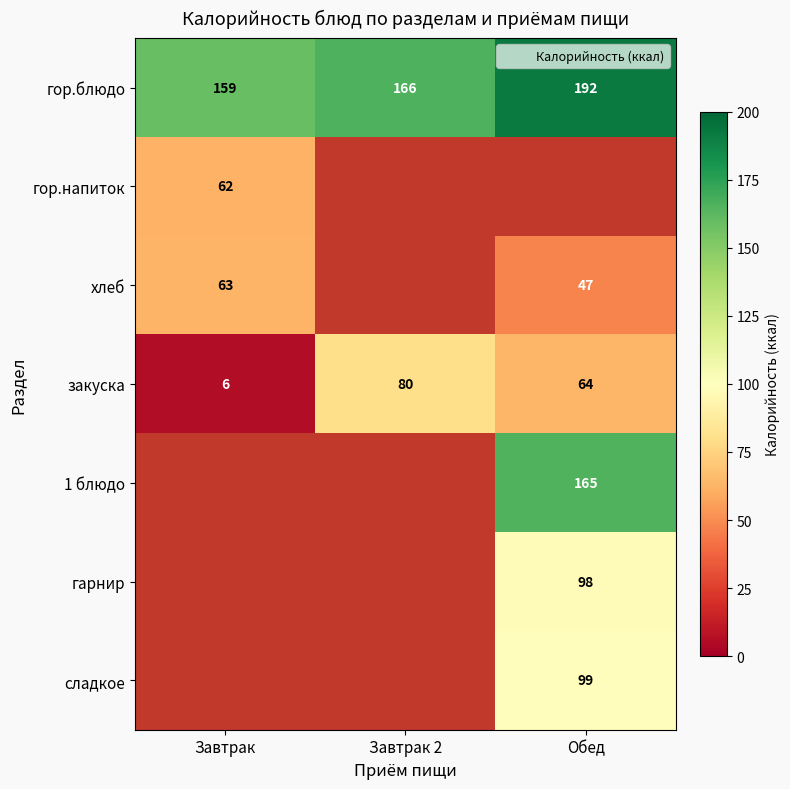

At how many categories does at least one series exceed 175?

1